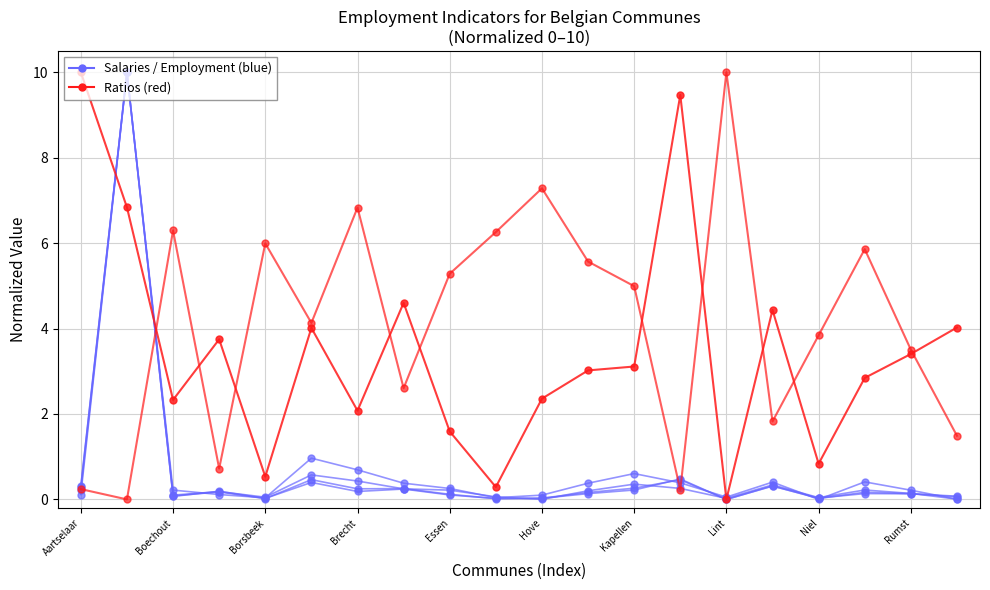

What is the label of the 5th point from the right?

15